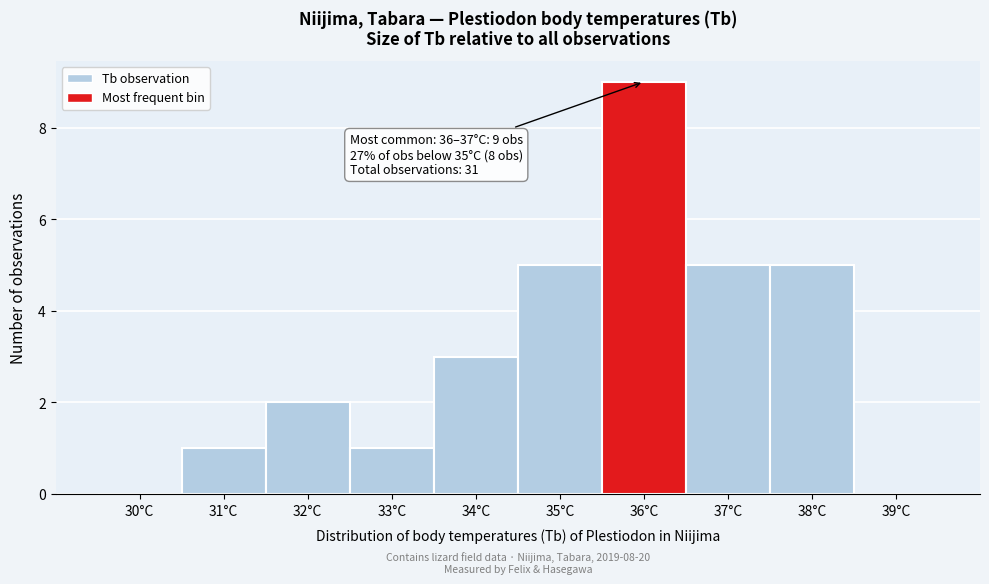

Reading left to right, extract all data points from this chart.

30°C=0	31°C=1	32°C=2	33°C=1	34°C=3	35°C=5	36°C=9	37°C=5	38°C=5	39°C=0